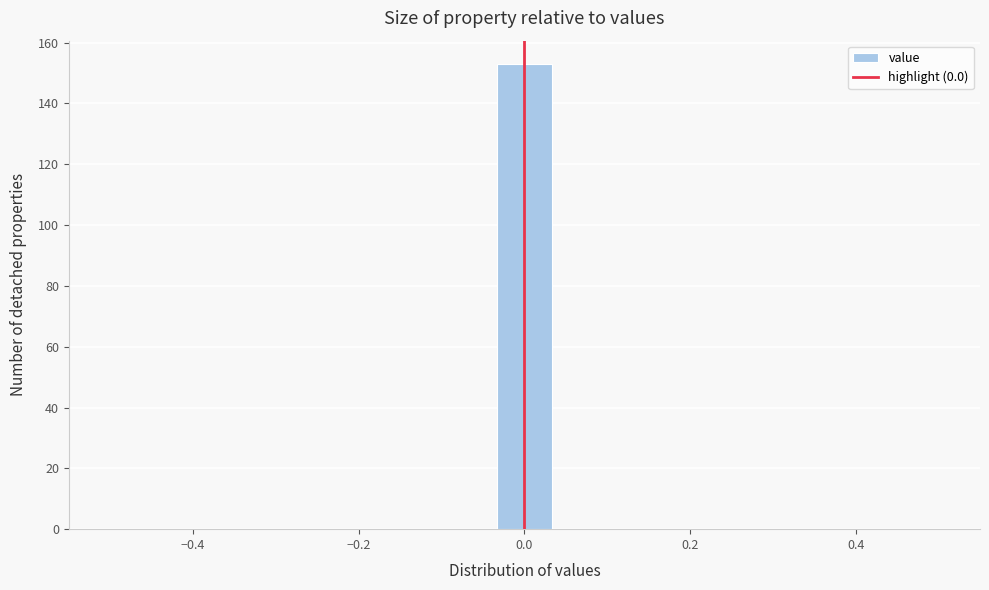

Around what value on the x-axis is the tallest bar? Give the approximate position of its centre, as read against the axis.

0.00